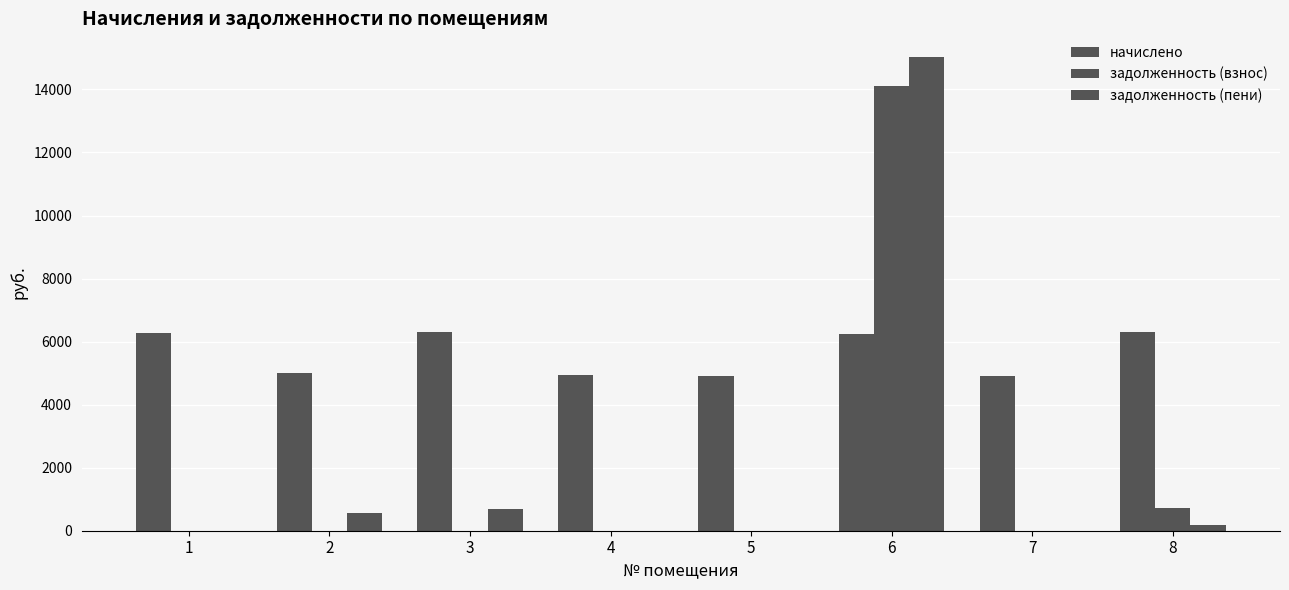

How many categories are shown in the chart?

8